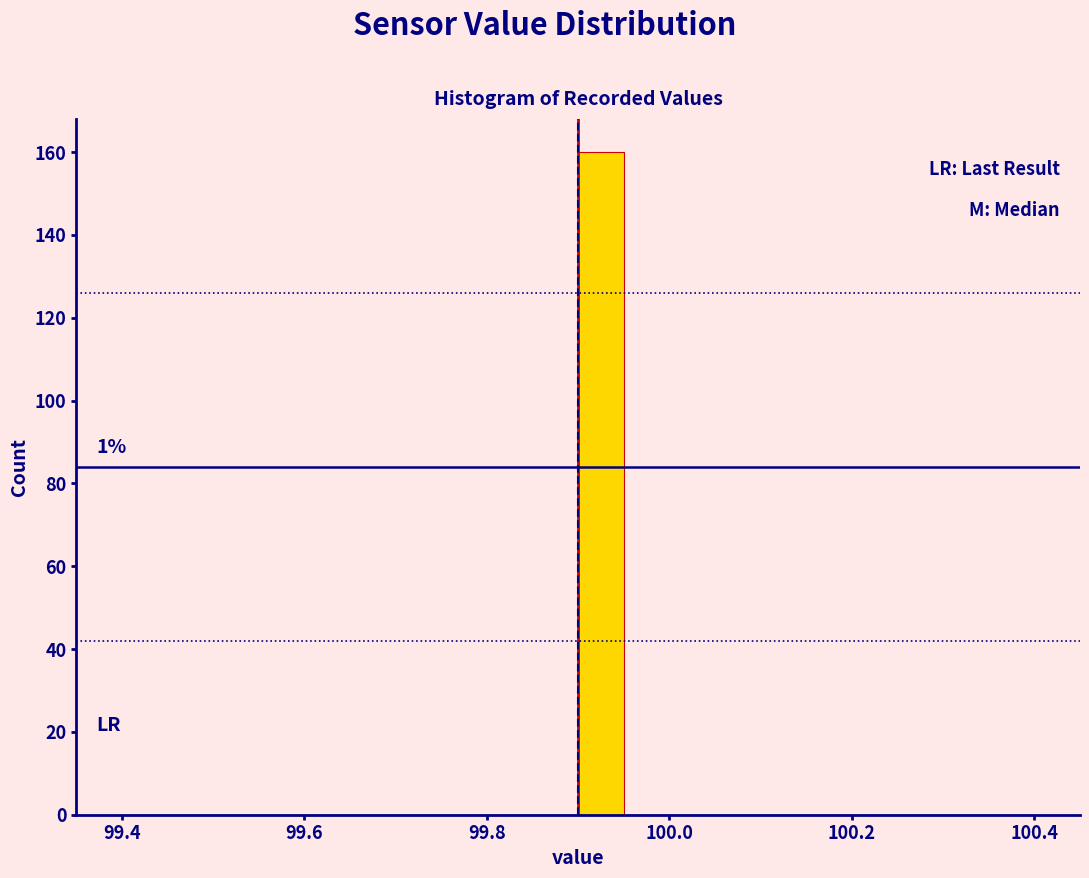

Around what value on the x-axis is the tallest bar? Give the approximate position of its centre, as read against the axis.

99.92